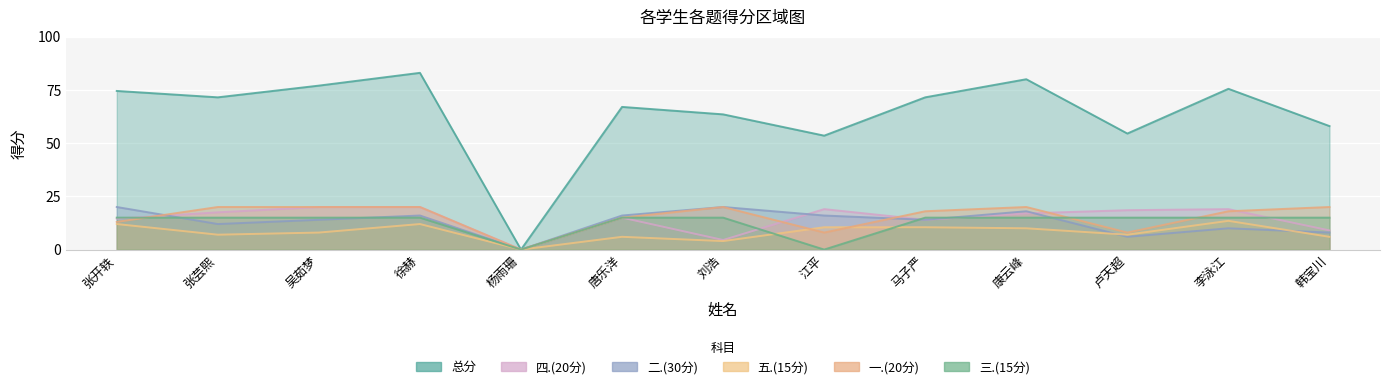

How many intersections are there between 三.(15分) and 二.(30分)?

5